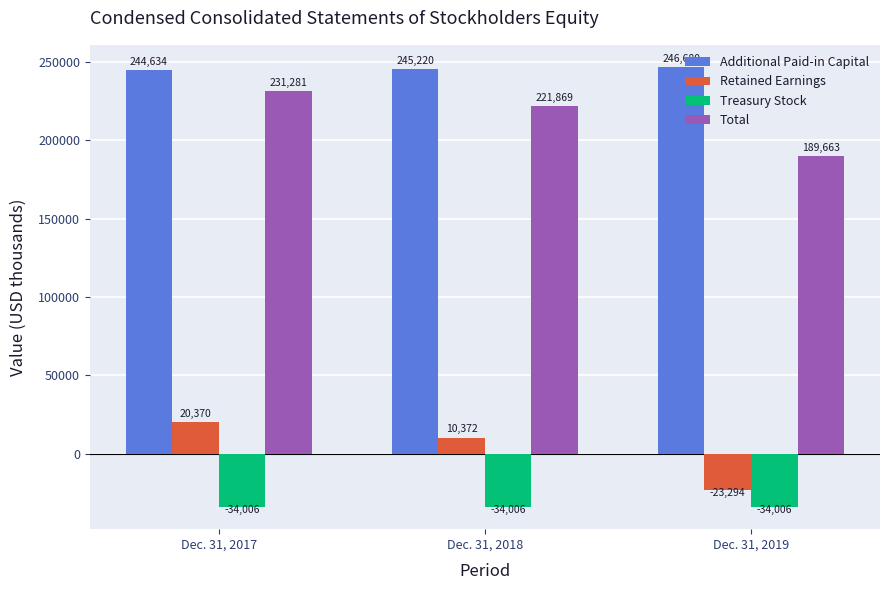

At how many categories does at least one series exceed 133793?

3